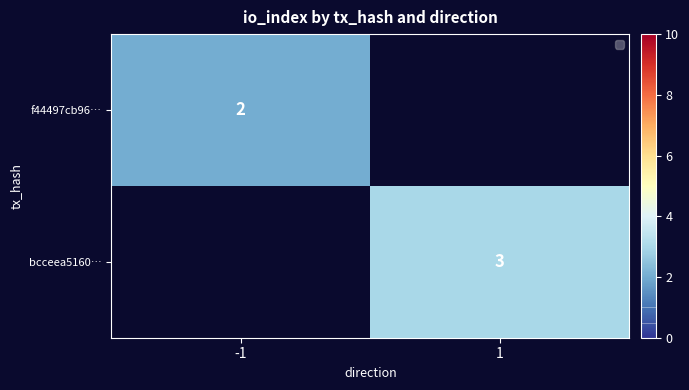

At how many categories does at least one series exceed 2?

1